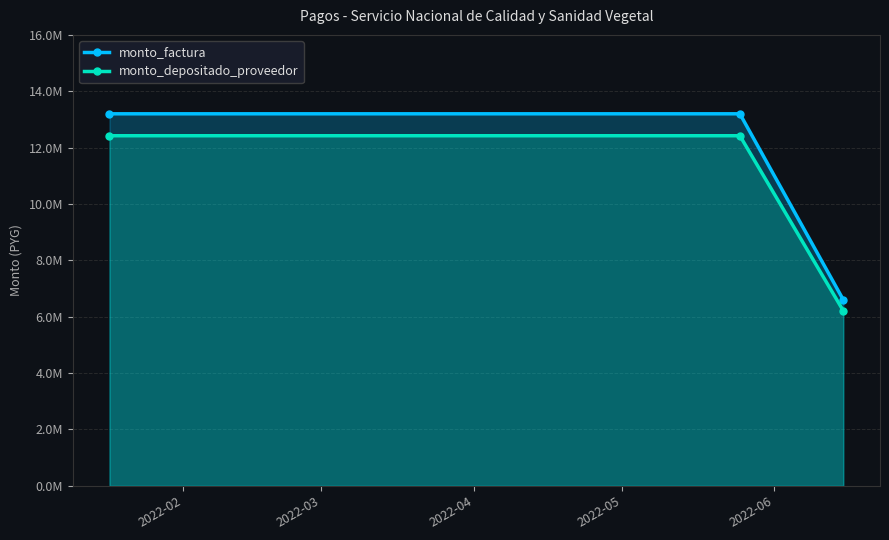

What is the sum of the monto_depositado_proveedor values at 2022-03 and 2022-02?

24843600